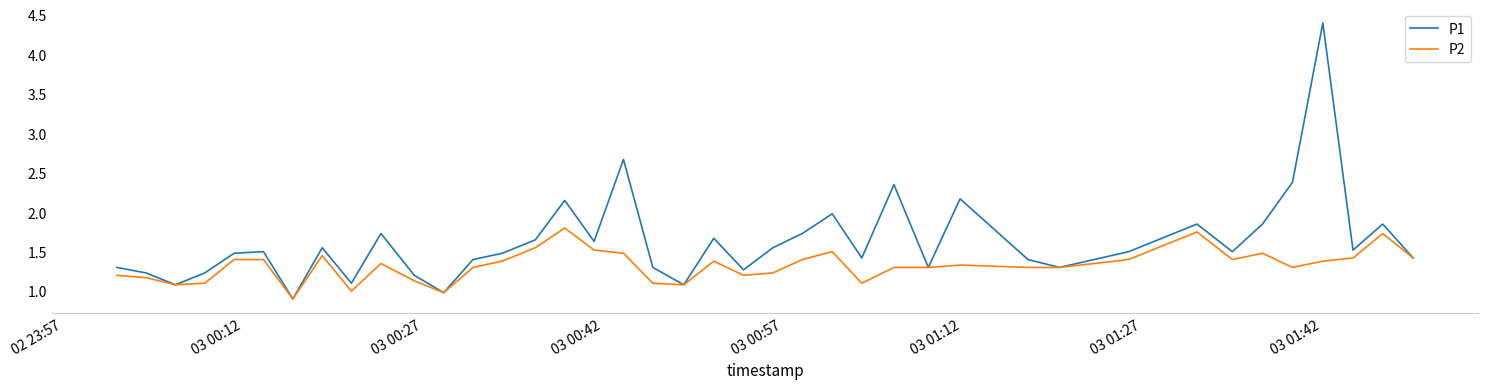

What is the difference between the maximum and minimum values in the P1 series?

3.5